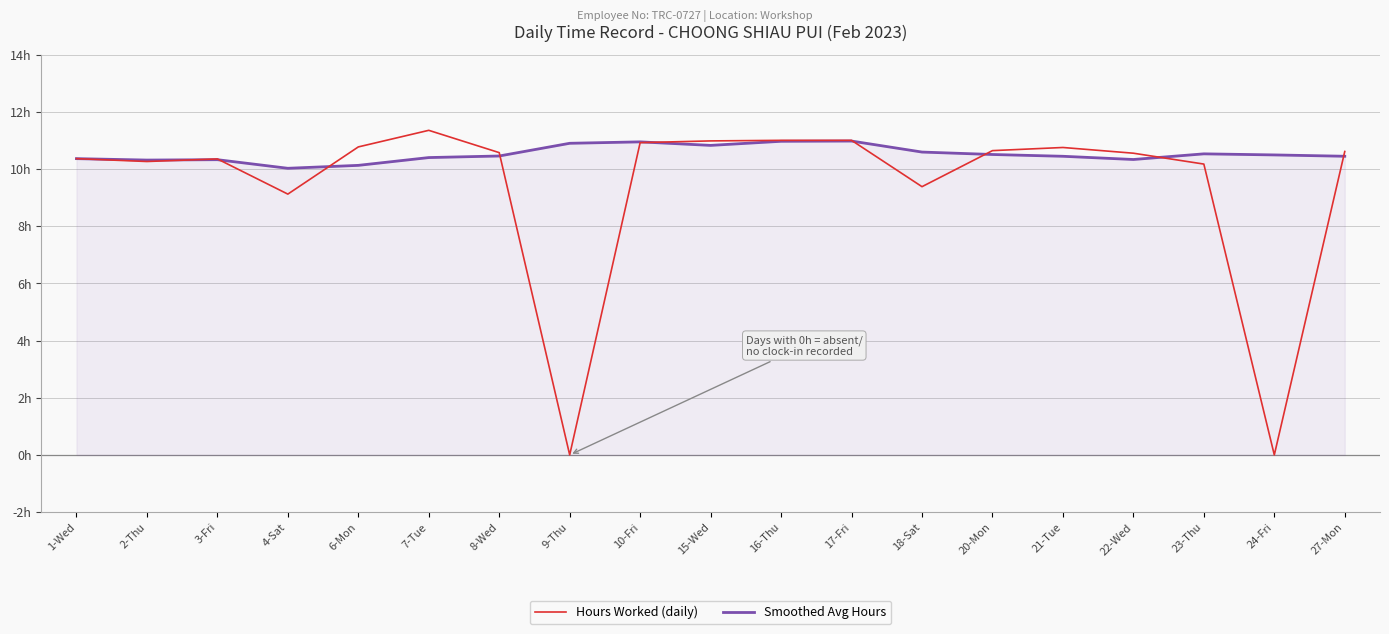

The value of Hours Worked (daily) at 18-Sat is 13.2. True or false?

False